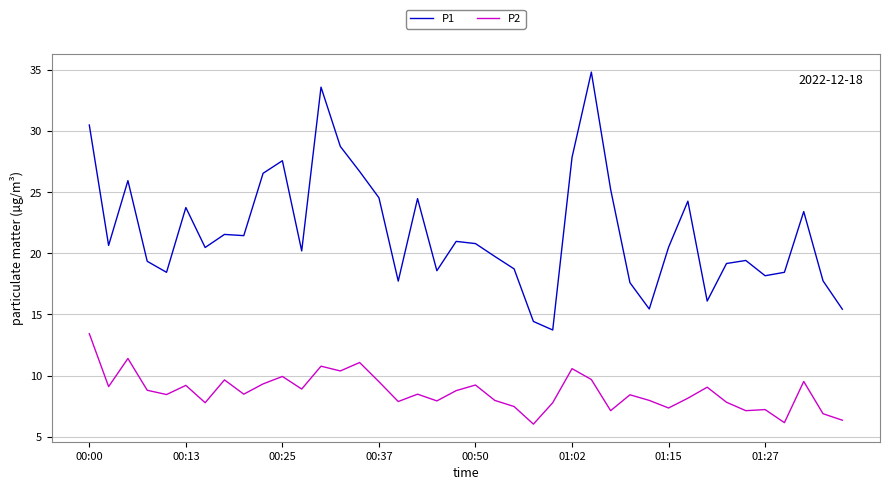

Which series has the largest total across all categories?

P1